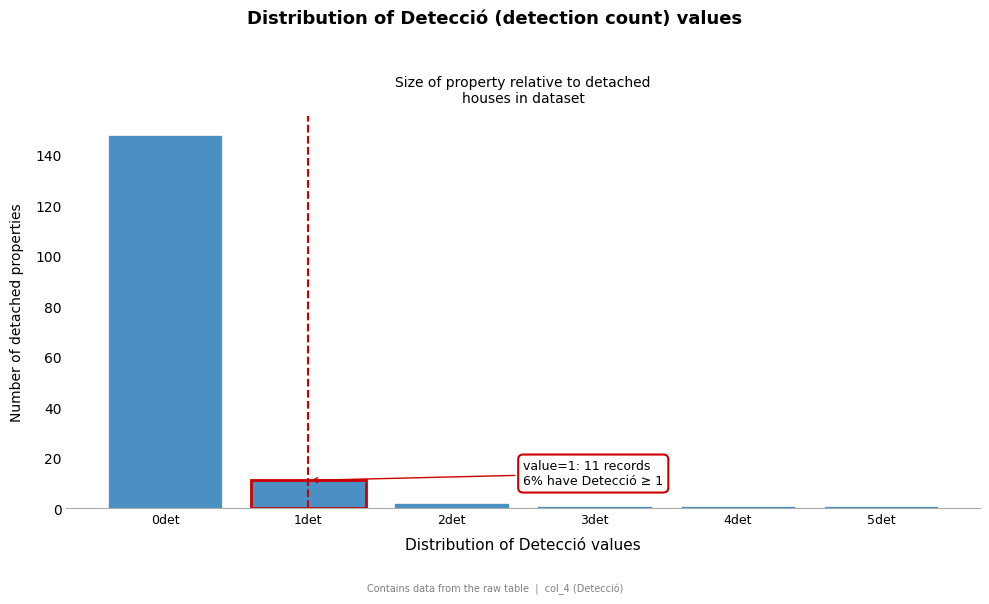

Over which range of the x-axis is the bar tallest?

-0.5 to 0.5